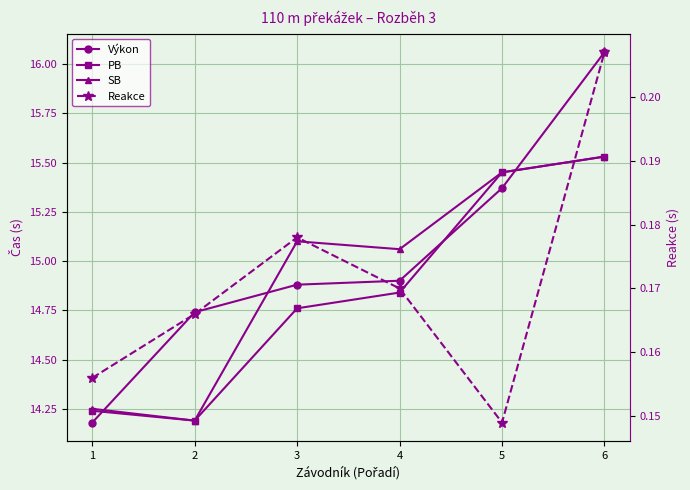

Between 1 and 4, which series saw the biggest shift?

SB